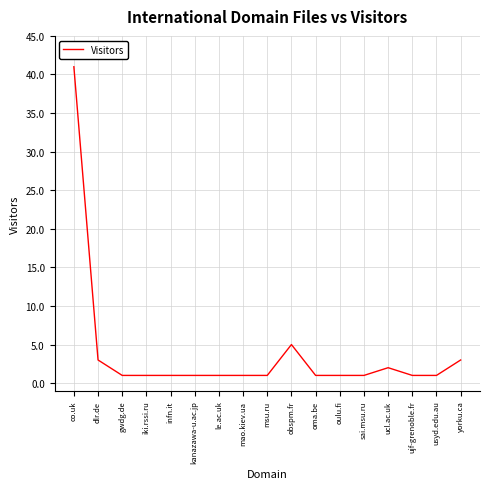

What position from the right is oma.be?

7